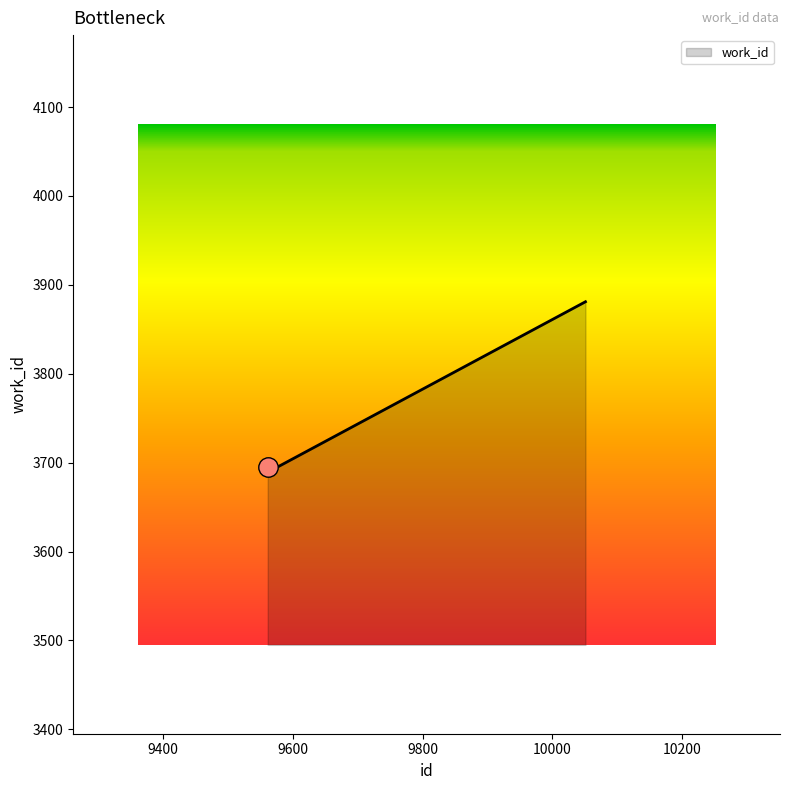

What is the minimum value shown in the chart?

3695